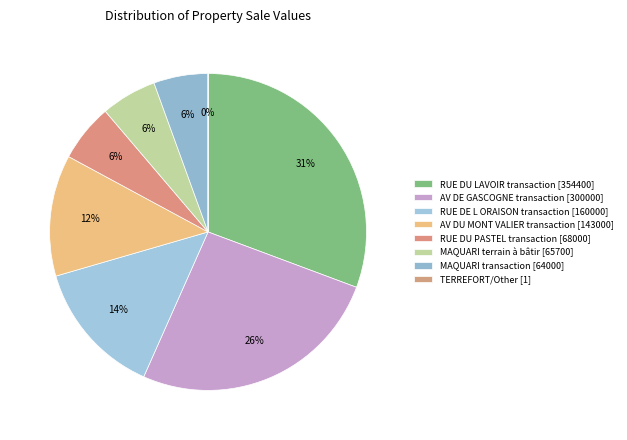

Is there a majority slice in this chart?

No